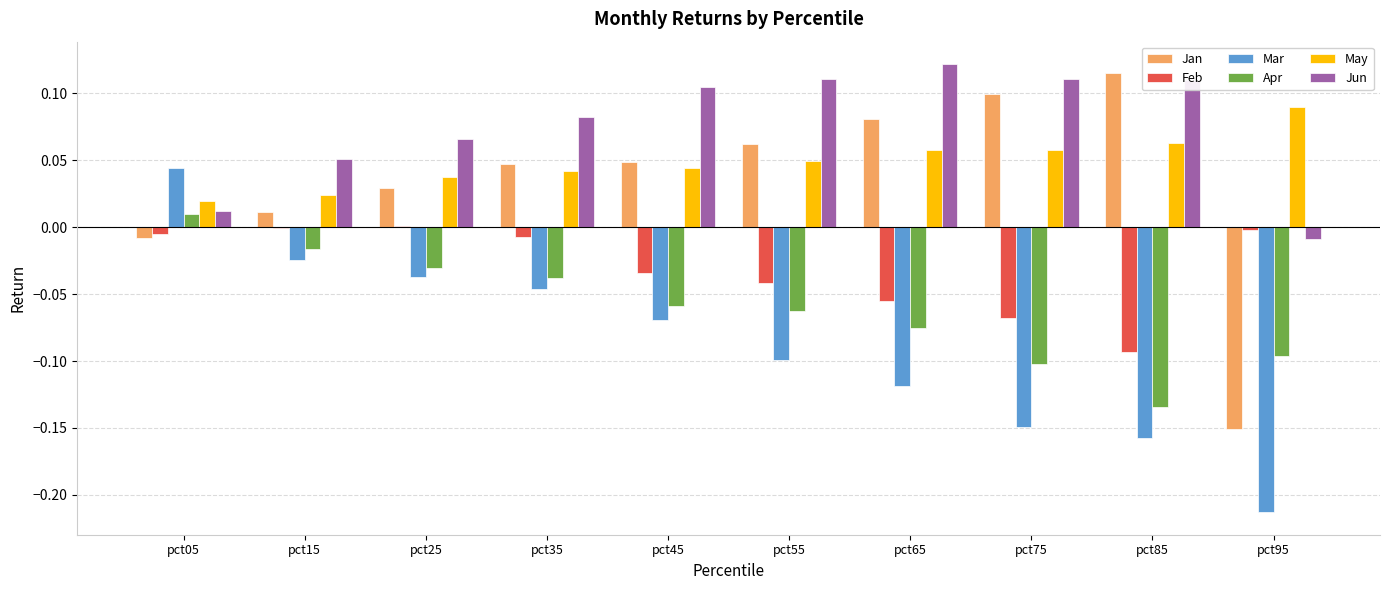

What are all the series names shown in the legend?

Jan, Feb, Mar, Apr, May, Jun